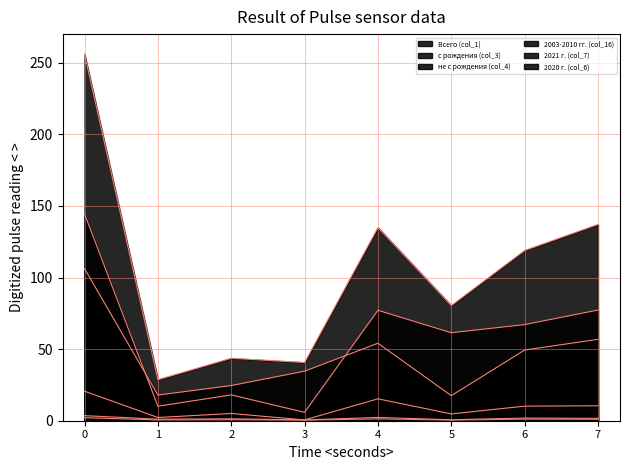

Count the number of data series in this chart.

6